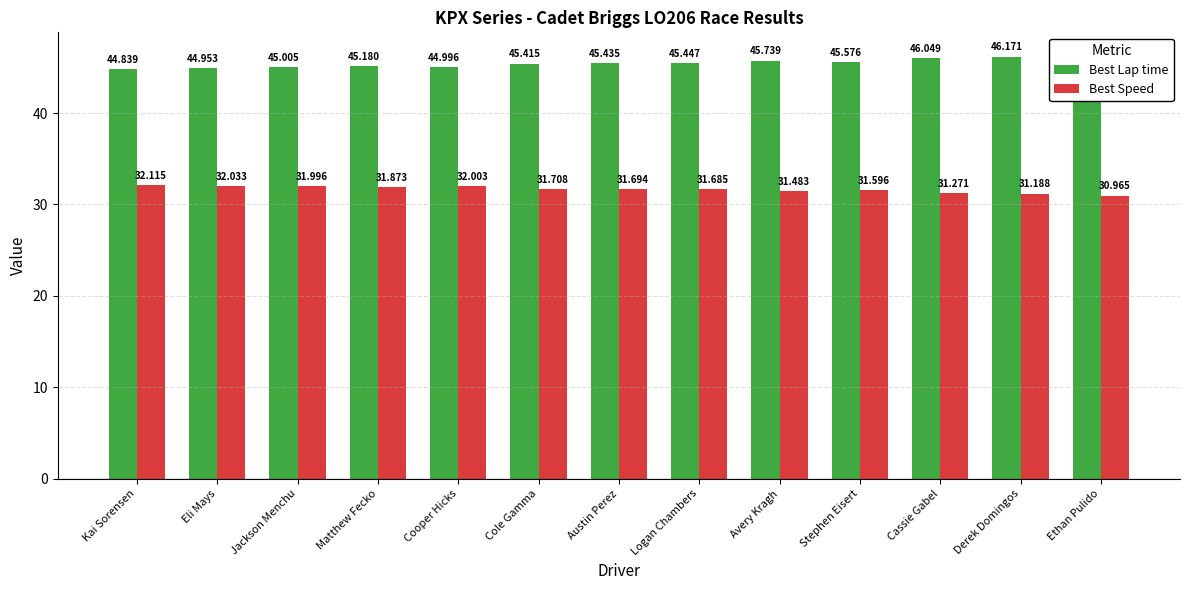

Reading left to right, extract all data points from this chart.

Best Lap time: 44.8	45.0	45.0	45.2	45.0	45.4	45.4	45.4	45.7	45.6	46.0	46.2	46.5
Best Speed: 32.1	32.0	32.0	31.9	32.0	31.7	31.7	31.7	31.5	31.6	31.3	31.2	31.0